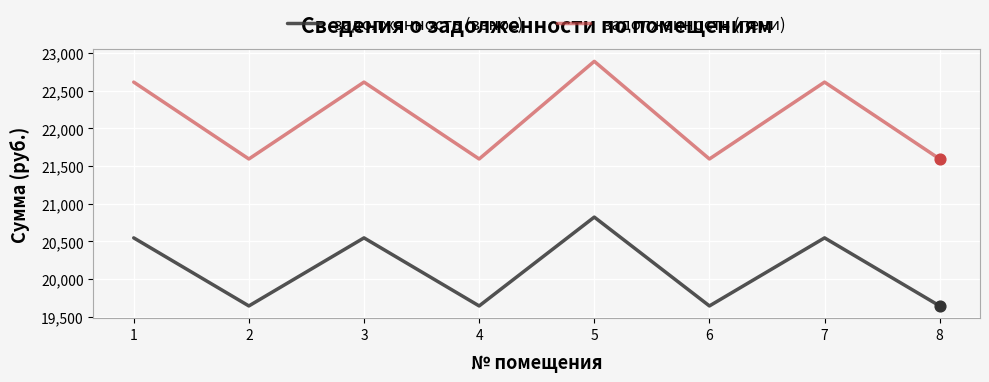

Which series has the largest range (max minus min)?

задолженность (пени)